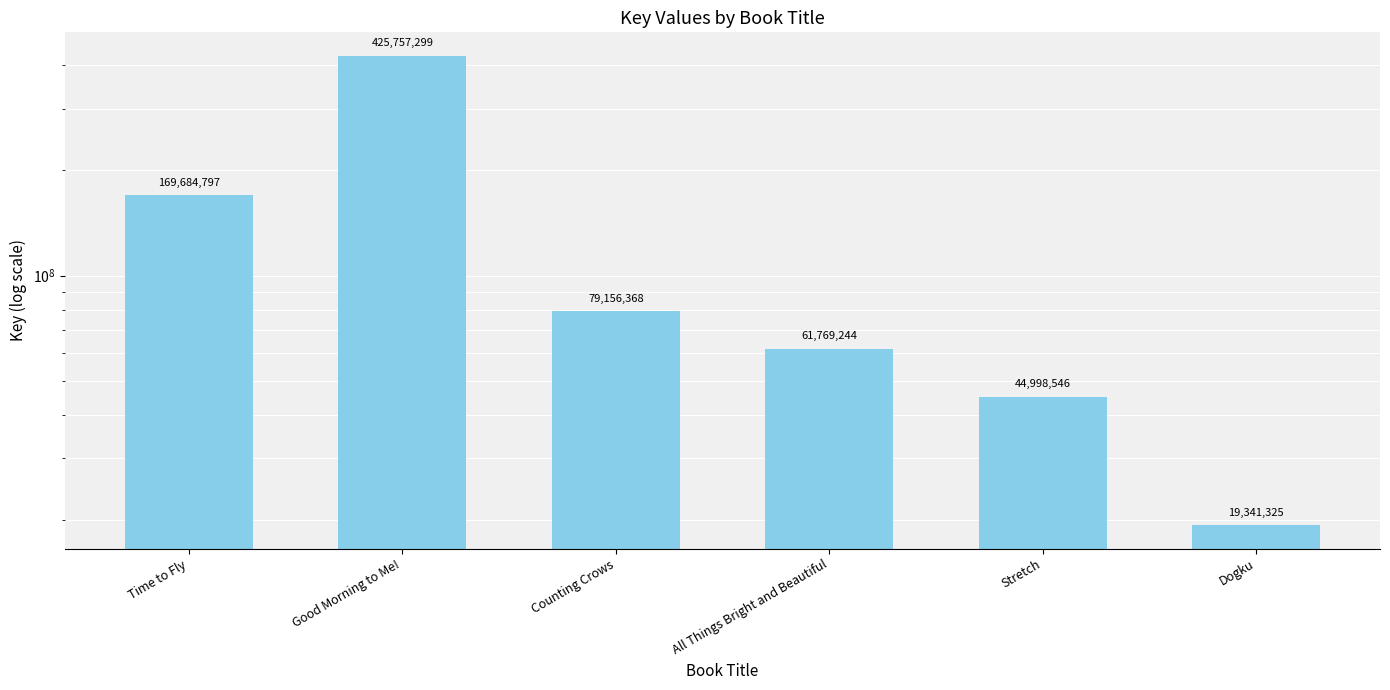

Does the chart contain any negative values?

No